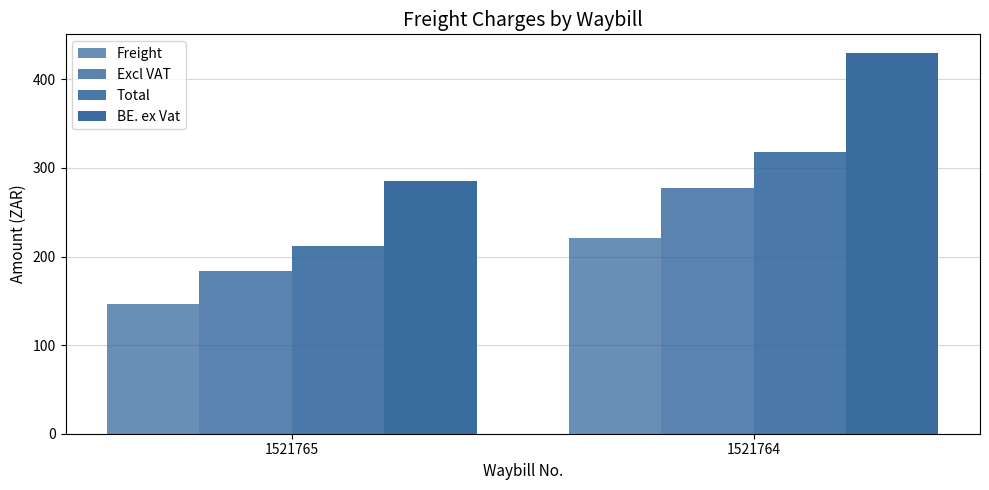

Count the number of data series in this chart.

4